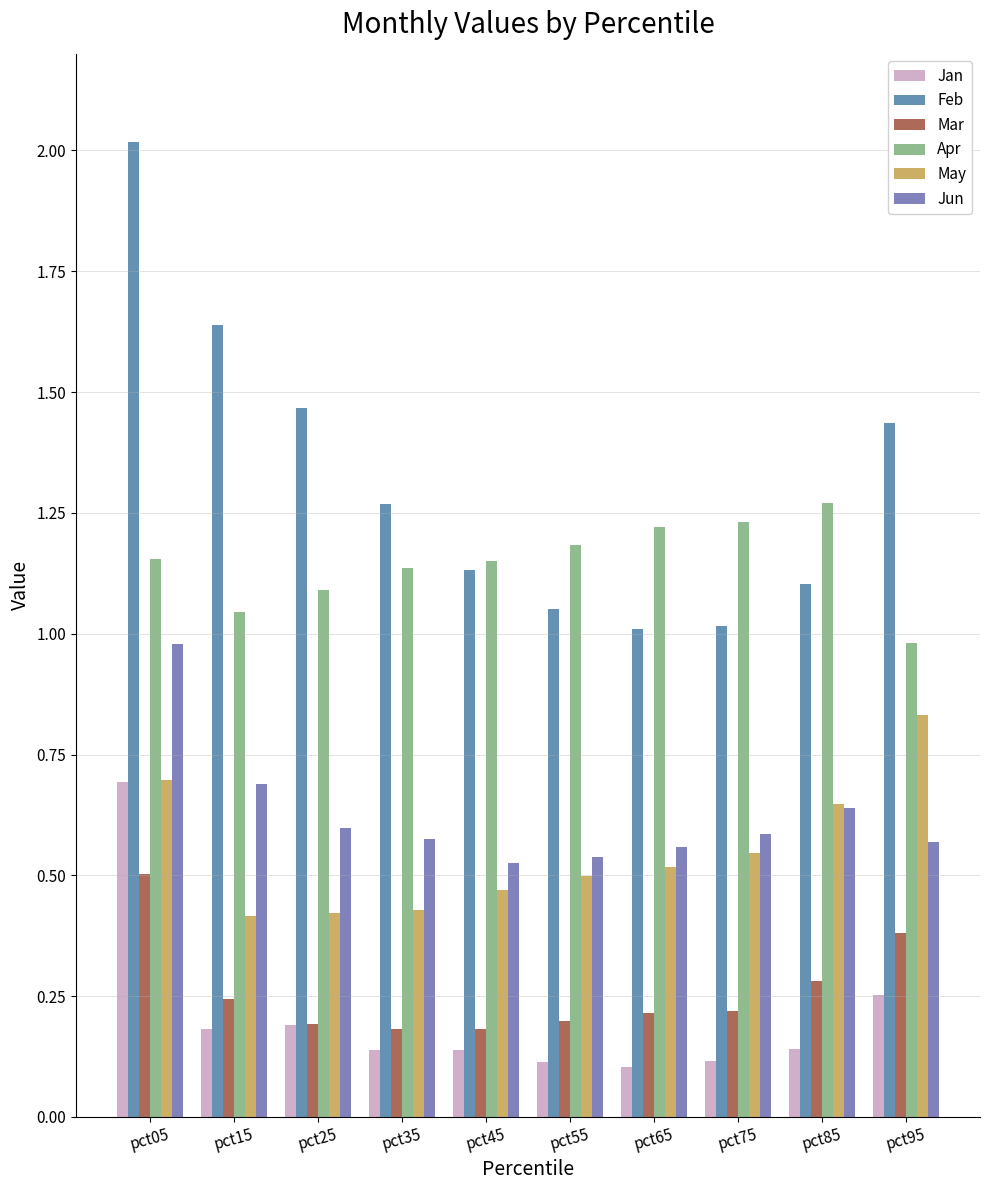

How many groups of bars are there?

10